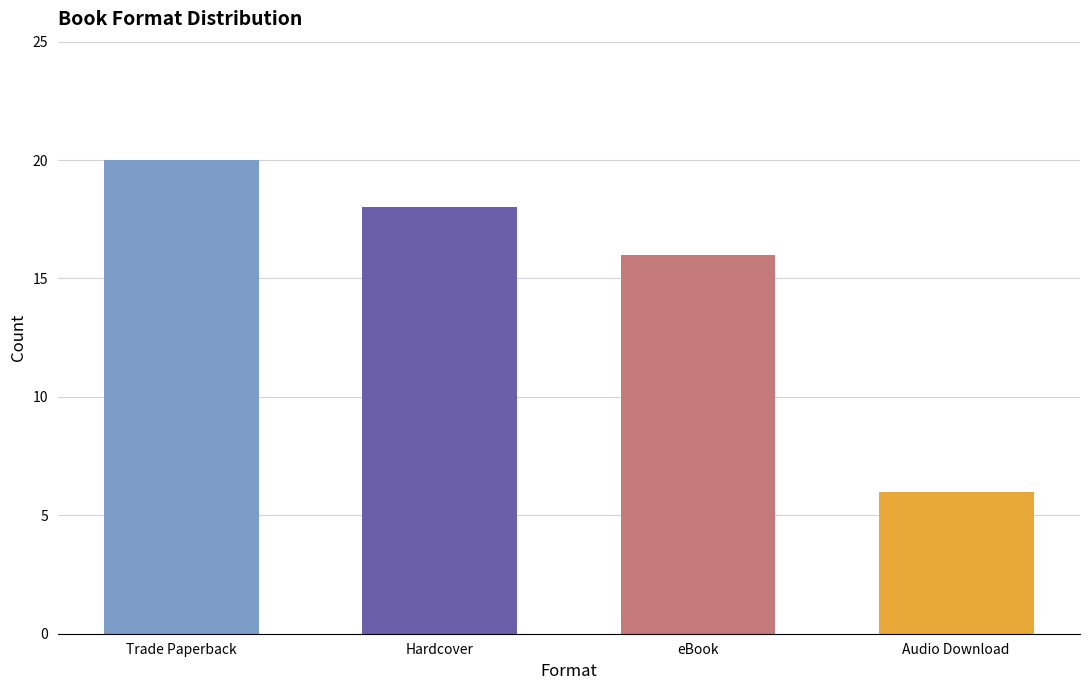

What is the value of the 2nd bar from the left?

18